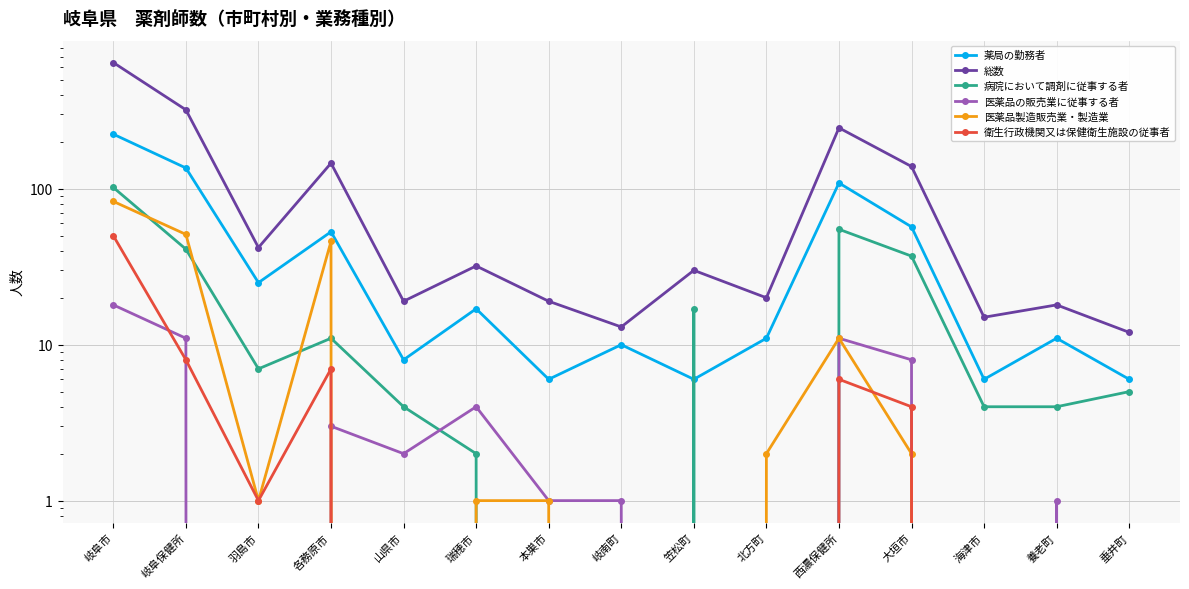

True or false: 病院において調剤に従事する者 has a value of 59 at 本巣市.

False